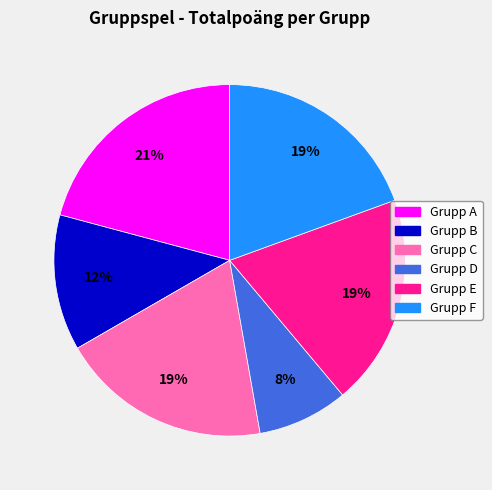

Which slice is the largest?

Grupp A